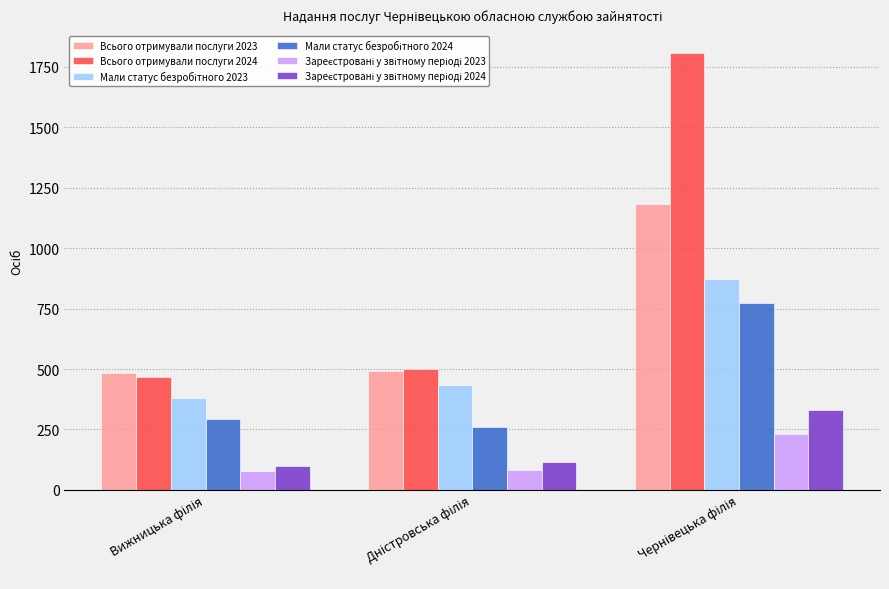

Which series has the largest total across all categories?

Всього отримували послуги 2024